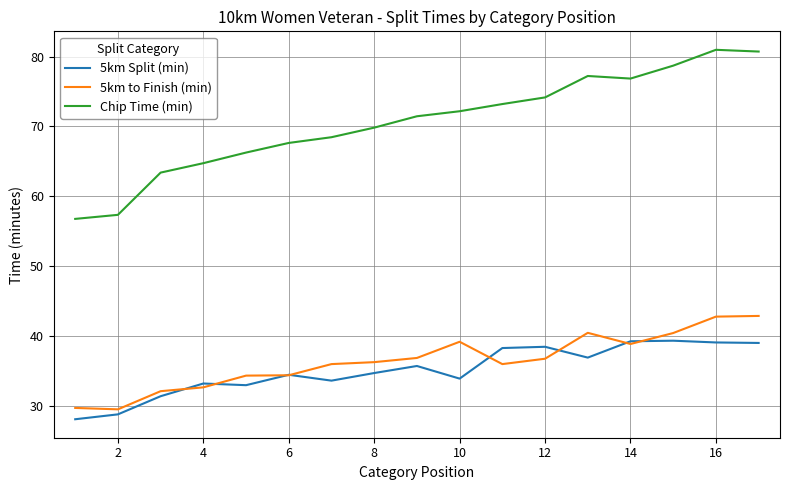

Which series has the largest range (max minus min)?

Chip Time (min)